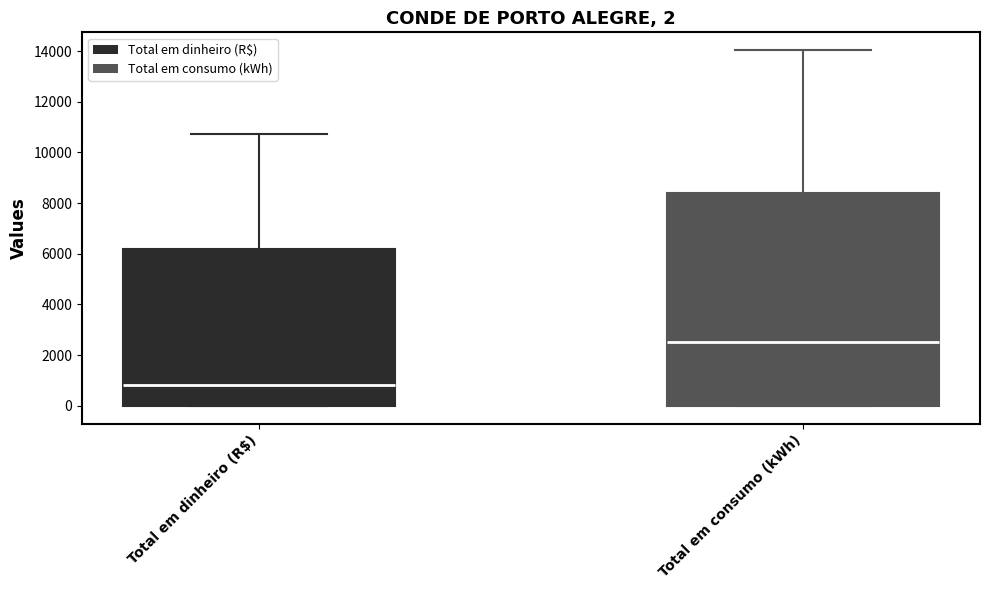

Which box has the highest median line?

Total em consumo (kWh)